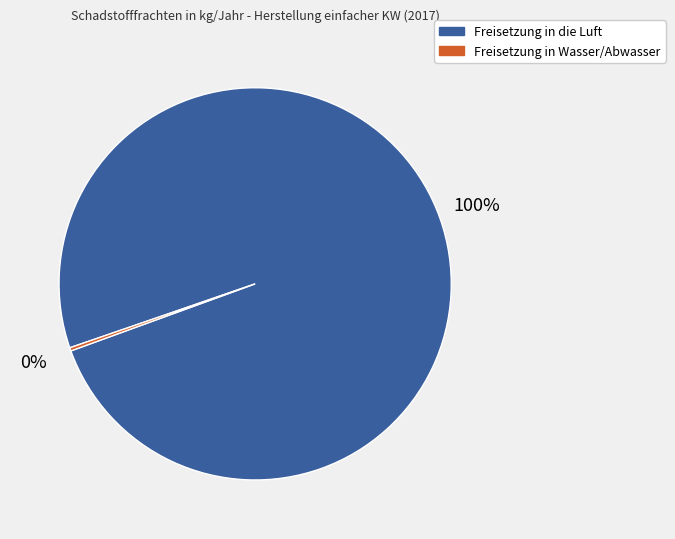

Is there any slice that represents more than half of the pie?

Yes